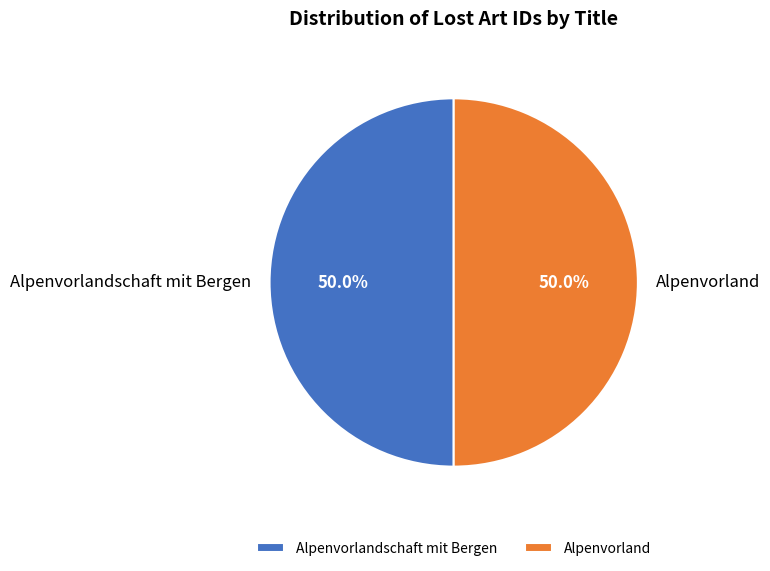

To the nearest percent, what is the average slice percentage?

50%